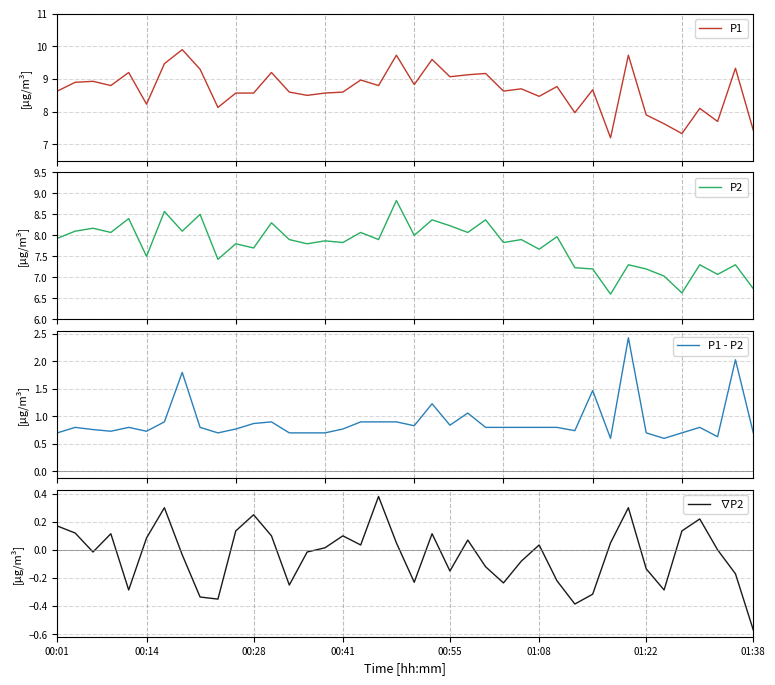

How many lines are shown in the chart?

4